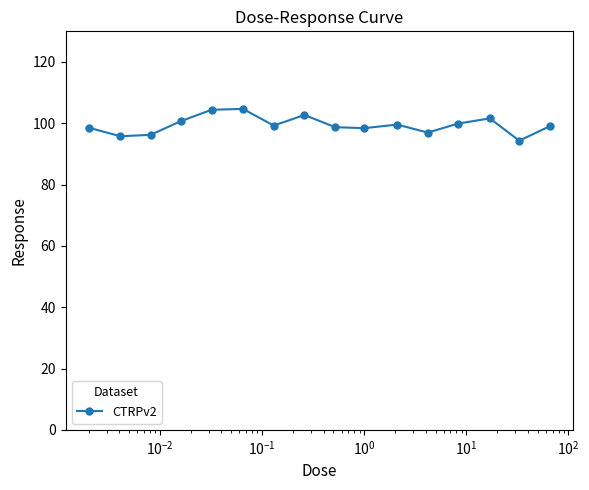

What is the average value?

99.4